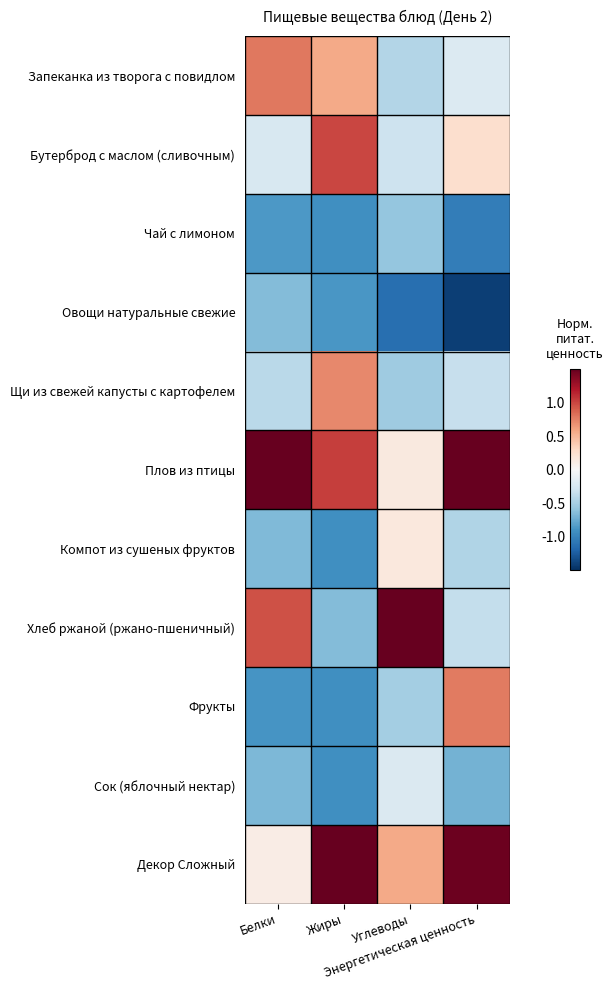

Which series has the largest total across all categories?

Плов из птицы